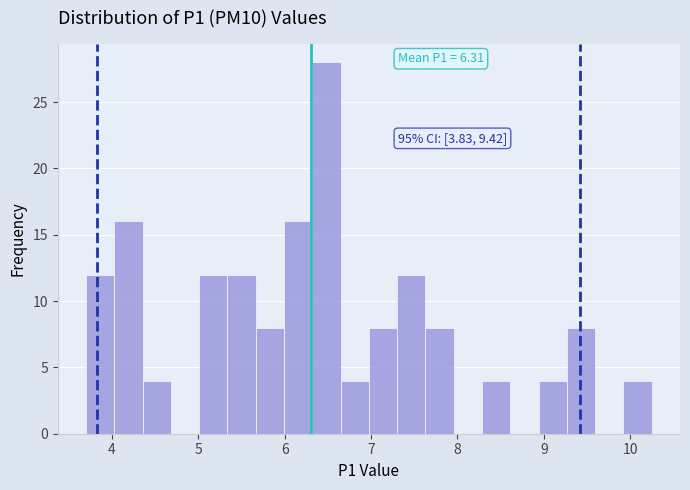

Around what value on the x-axis is the tallest bar? Give the approximate position of its centre, as read against the axis.

6.5